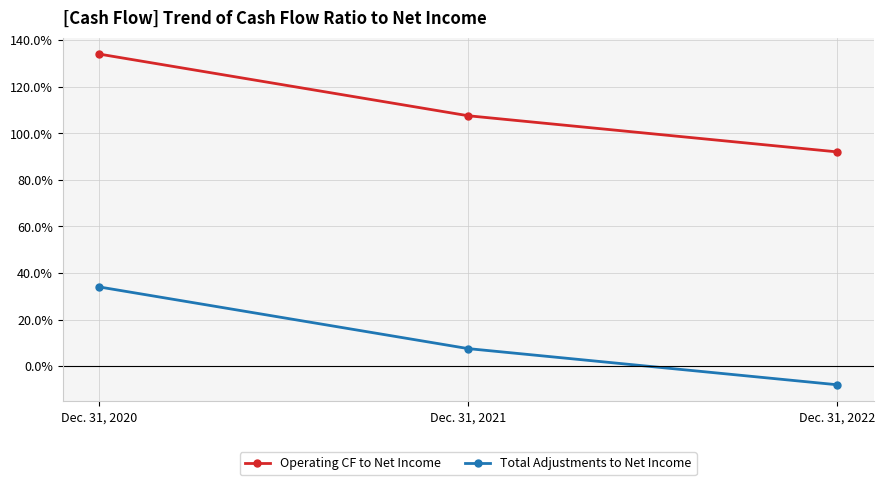

The Operating CF to Net Income series shows 28.6 at Dec. 31, 2021. True or false?

False